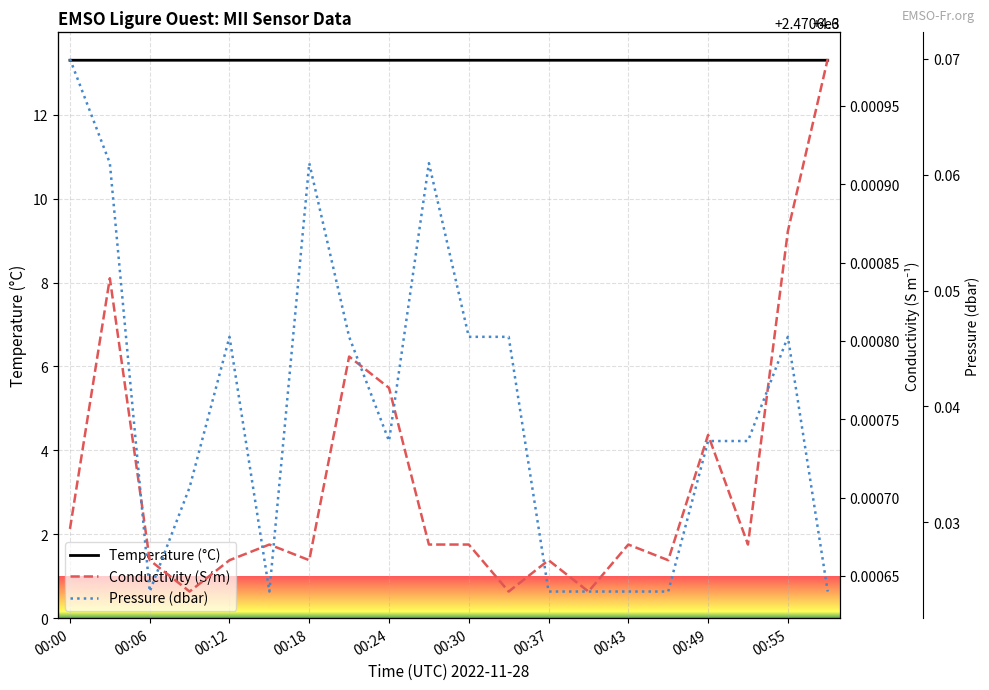

What is the value of the Temperature point at the 10th from the left?

13.3